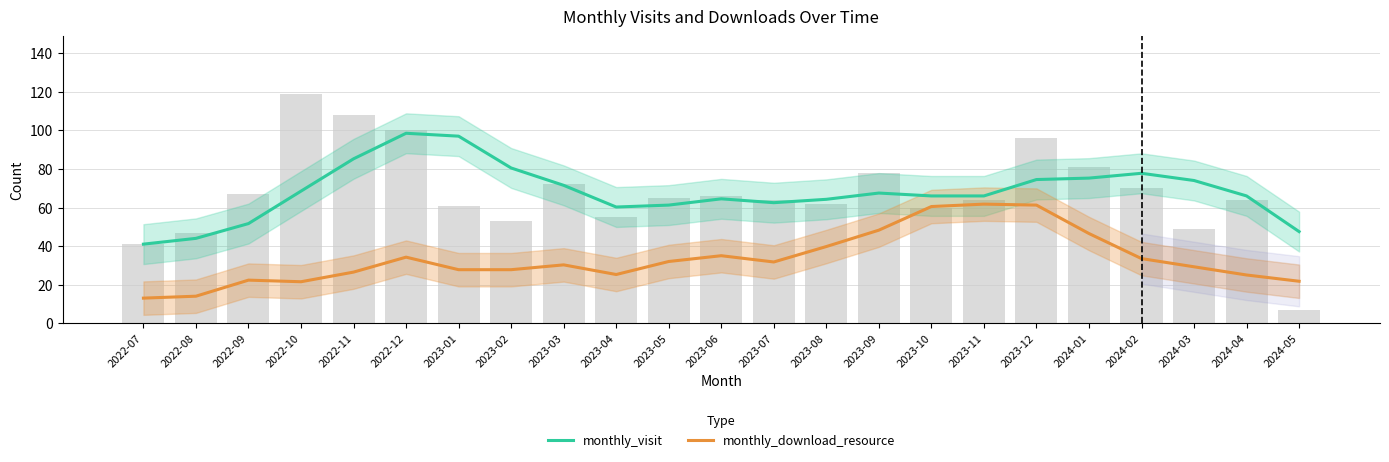

How many distinct data groups are displayed?

2